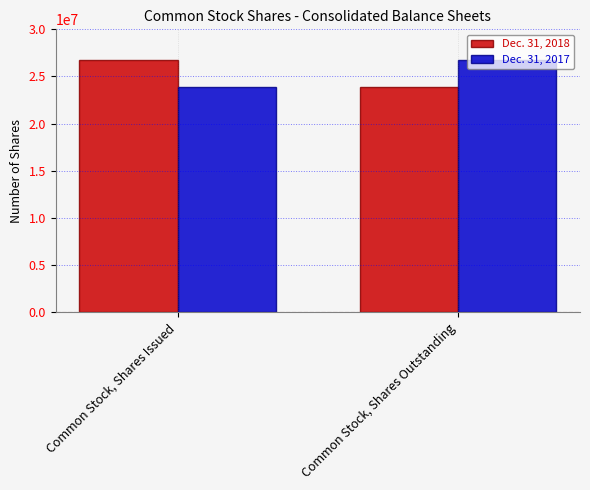

Reading left to right, extract all data points from this chart.

Dec. 31, 2018: 26784019	23901252
Dec. 31, 2017: 23901252	26784019